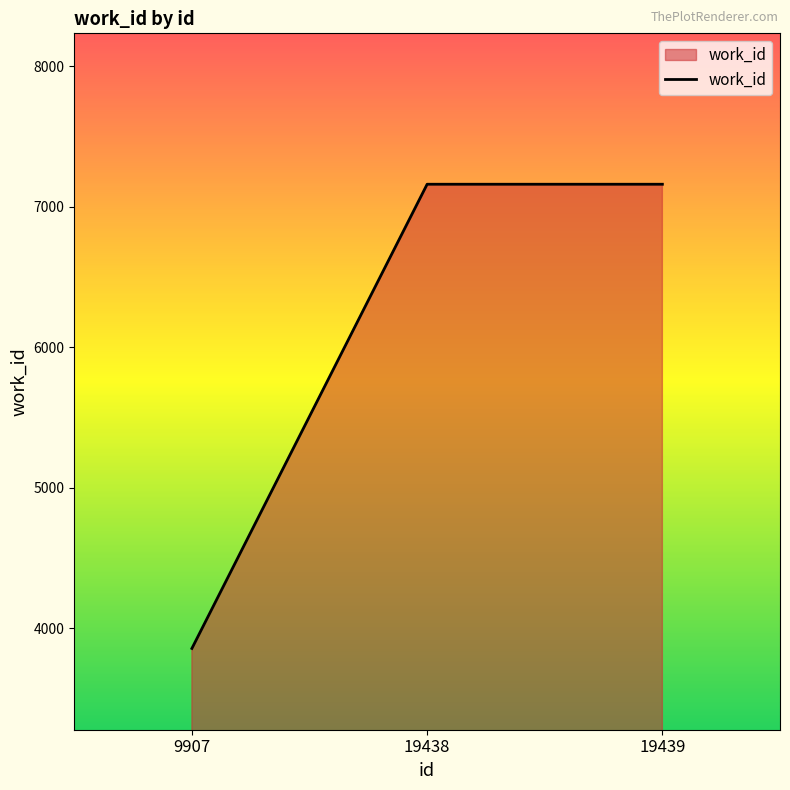

Read the value at 19439, to the nearest 10.

7160